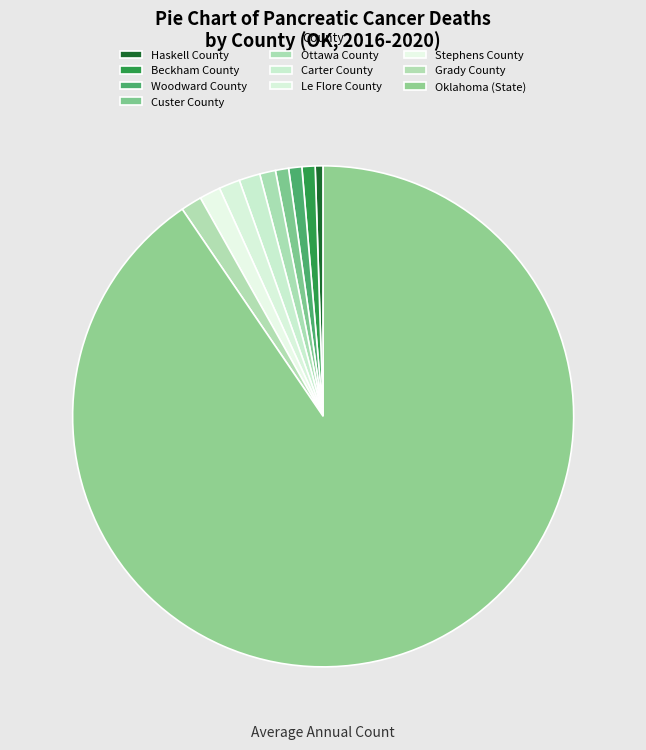

How many segments does this pie chart have?

10